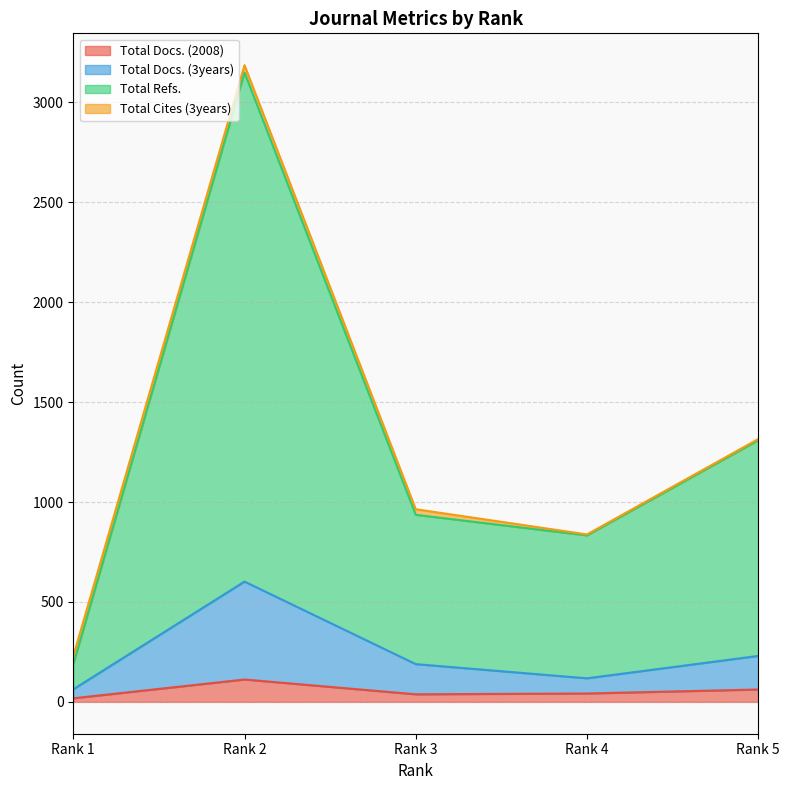

How many lines are shown in the chart?

4